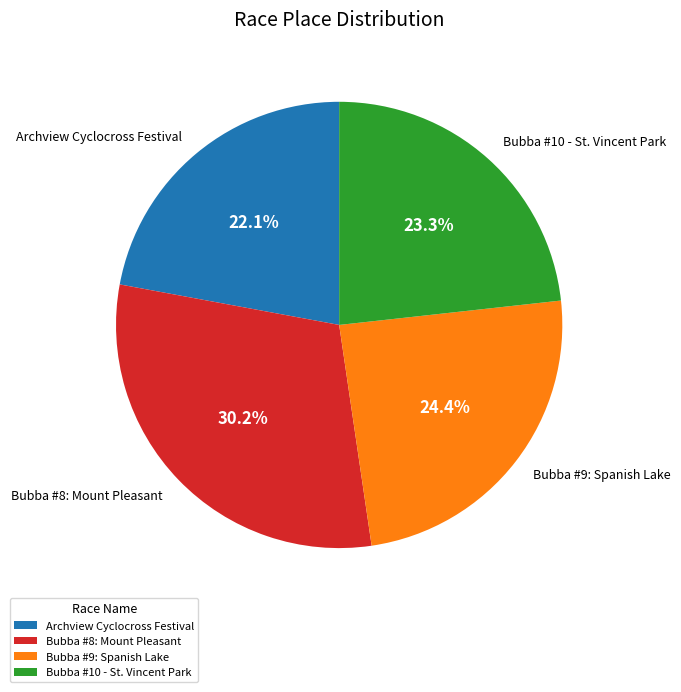

Does Archview Cyclocross Festival account for over 50% of the chart?

No